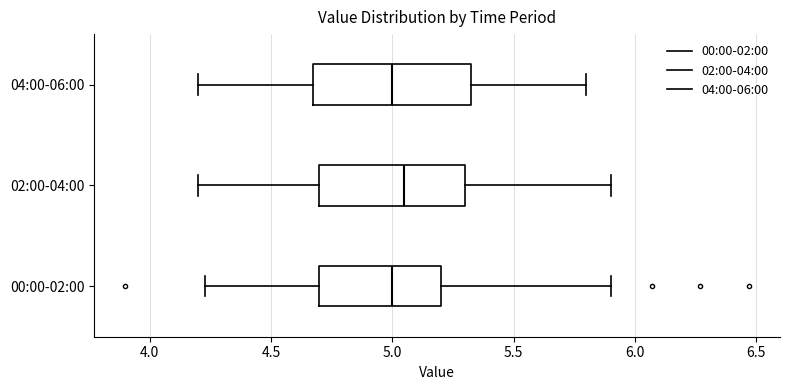

Reading bottom to top, read every box against the x-axis: the position of its median line, the range the box covers, and the ends of its whiskers. The values are not printed on the chart, so give them approximately, as read against the axis.

00:00-02:00: median 5.00, box 4.70 to 5.20, whiskers 4.25 to 5.90
02:00-04:00: median 5.05, box 4.70 to 5.30, whiskers 4.20 to 5.90
04:00-06:00: median 5.00, box 4.70 to 5.35, whiskers 4.20 to 5.80